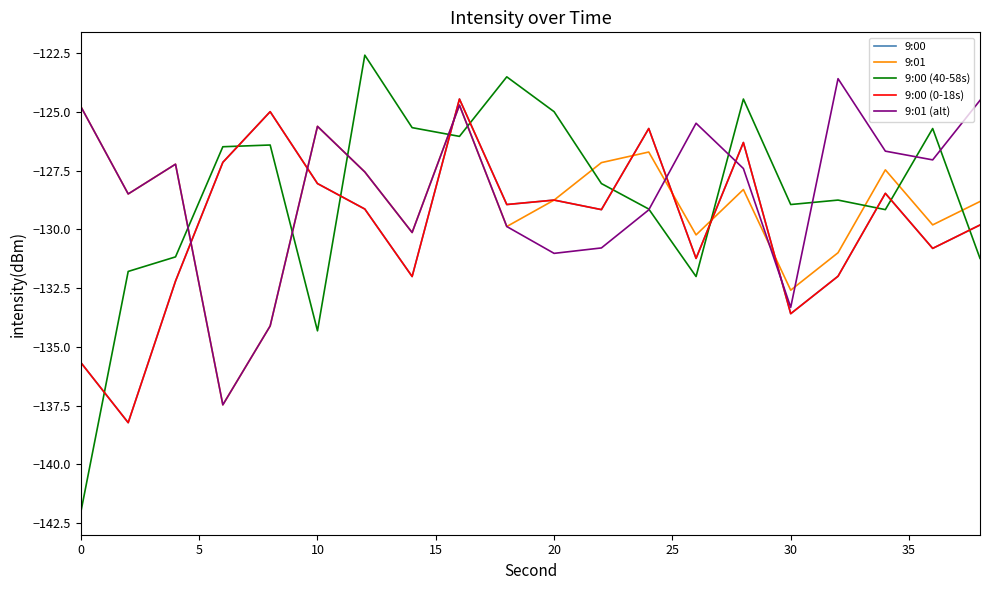

What is the maximum value shown in the chart?

-122.6